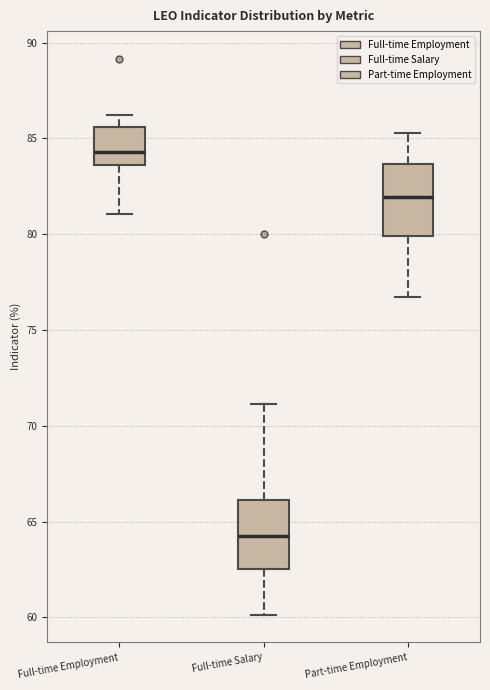

Reading left to right, transcribe this box plot: for each box, give where its median line is, the range the box spans, and where its two whiskers end, as read against the y-axis. The values are not printed on the chart, so give them approximately, as read against the axis.

Full-time Employment: median 84.5, box 83.5 to 85.5, whiskers 81.0 to 86.0
Full-time Salary: median 64.0, box 62.5 to 66.0, whiskers 60.0 to 71.0
Part-time Employment: median 82.0, box 80.0 to 83.5, whiskers 76.5 to 85.5